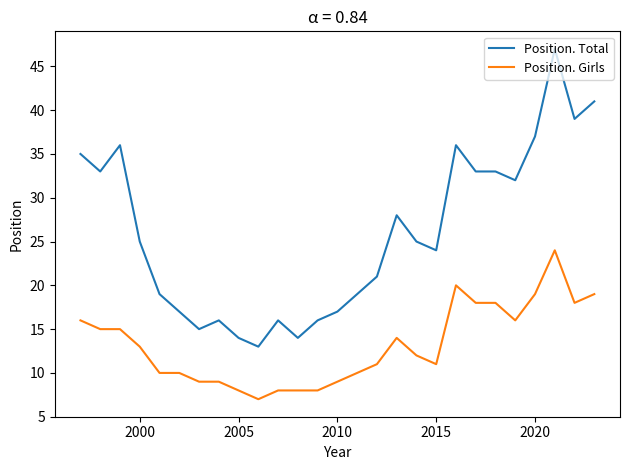

What is the minimum value for Position. Girls?

7